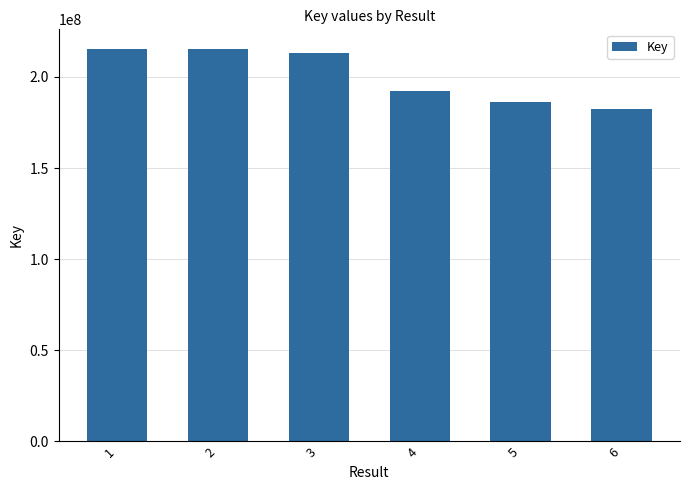

What is the difference between the maximum and minimum values?

33141012